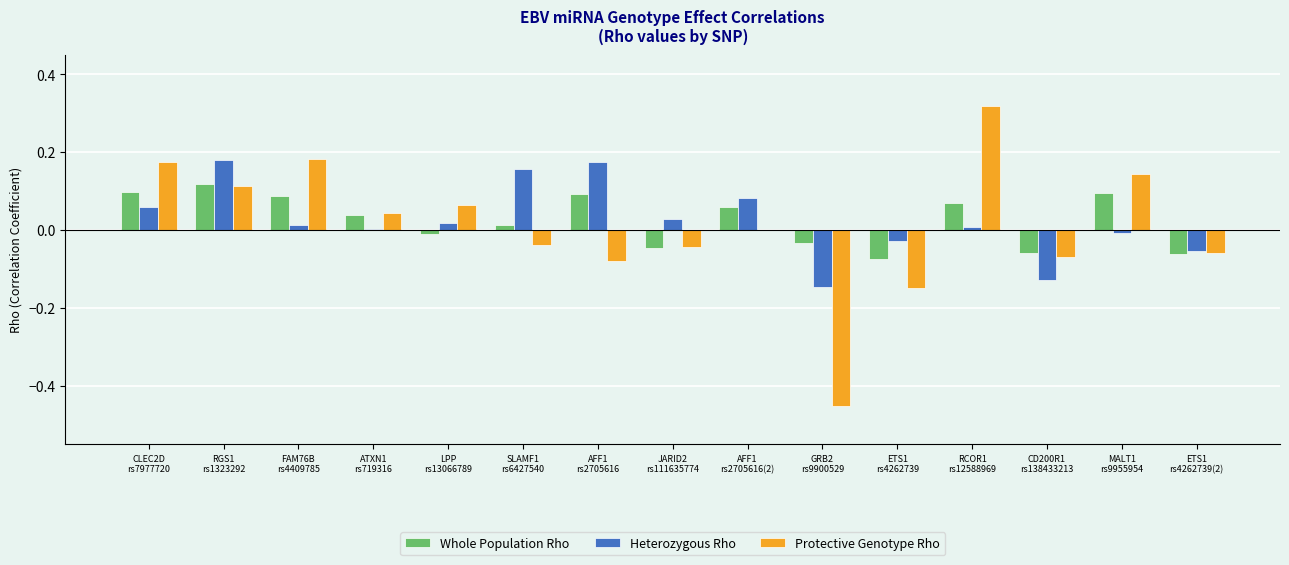

At which label does Whole Population Rho first exceed 0?

CLEC2D
rs7977720